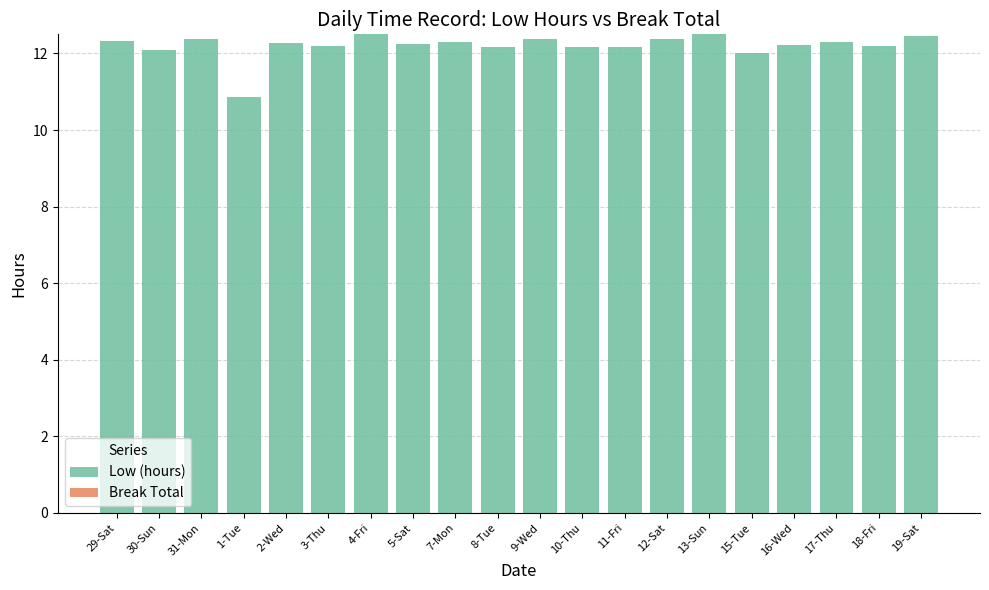

What is the average value?

12.2